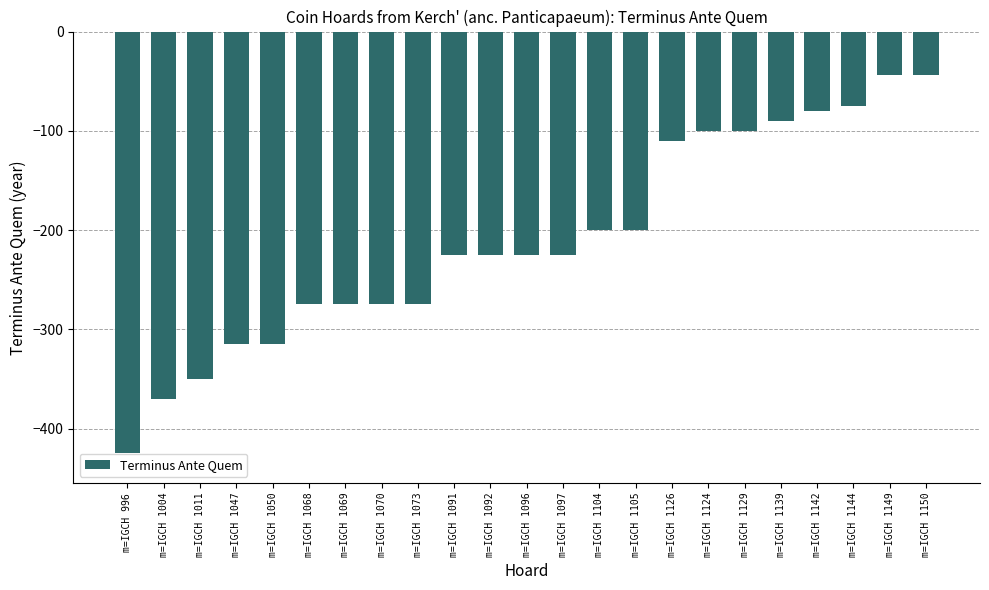

The chart shows a value of -337 at m=IGCH 1104. True or false?

False